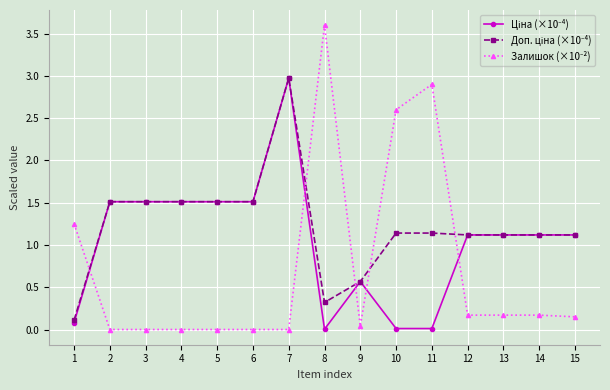

What is the spread (max minus min) of values at 6?

1.5